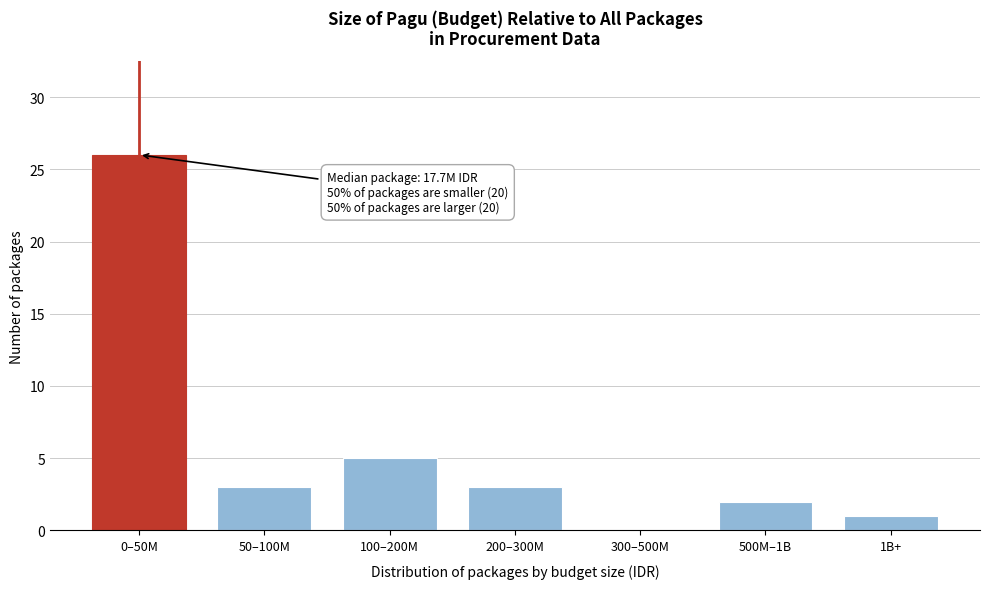

Reading left to right, transcribe all the data shown in this chart.

0–50M=26	50–100M=3	100–200M=5	200–300M=3	300–500M=0	500M–1B=2	1B+=1